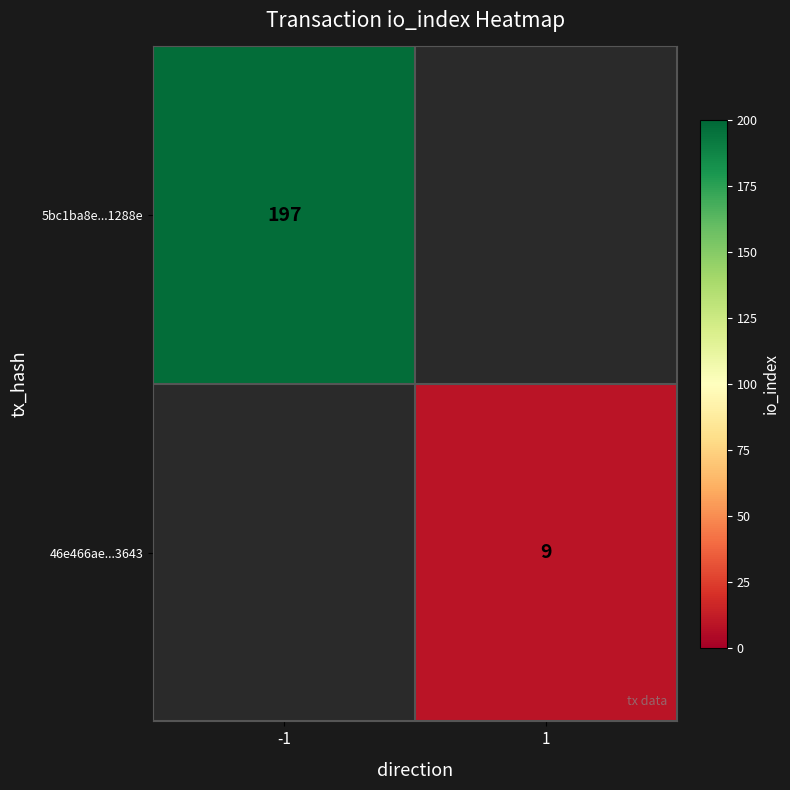

At which category does the chart reach its minimum across all series?

1